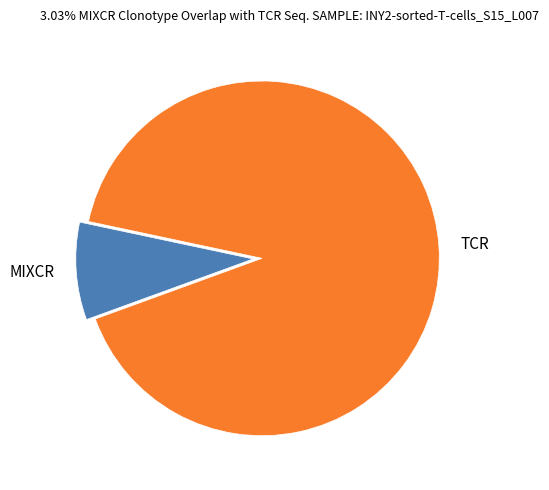

Does MIXCR account for over 50% of the chart?

No